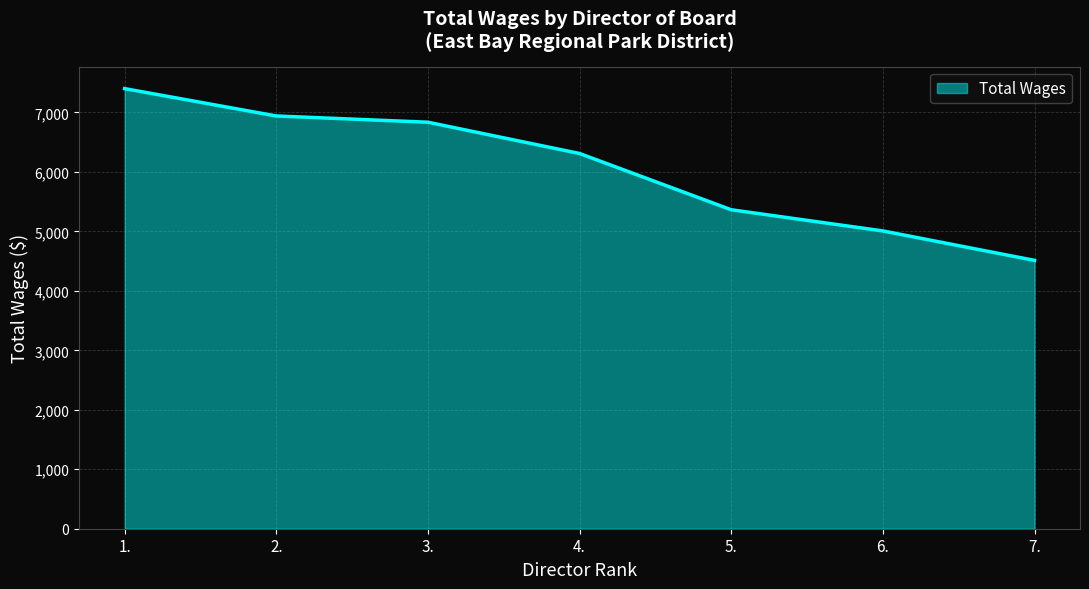

List the labels in order of value, smallest first.

7., 6., 5., 4., 3., 2., 1.